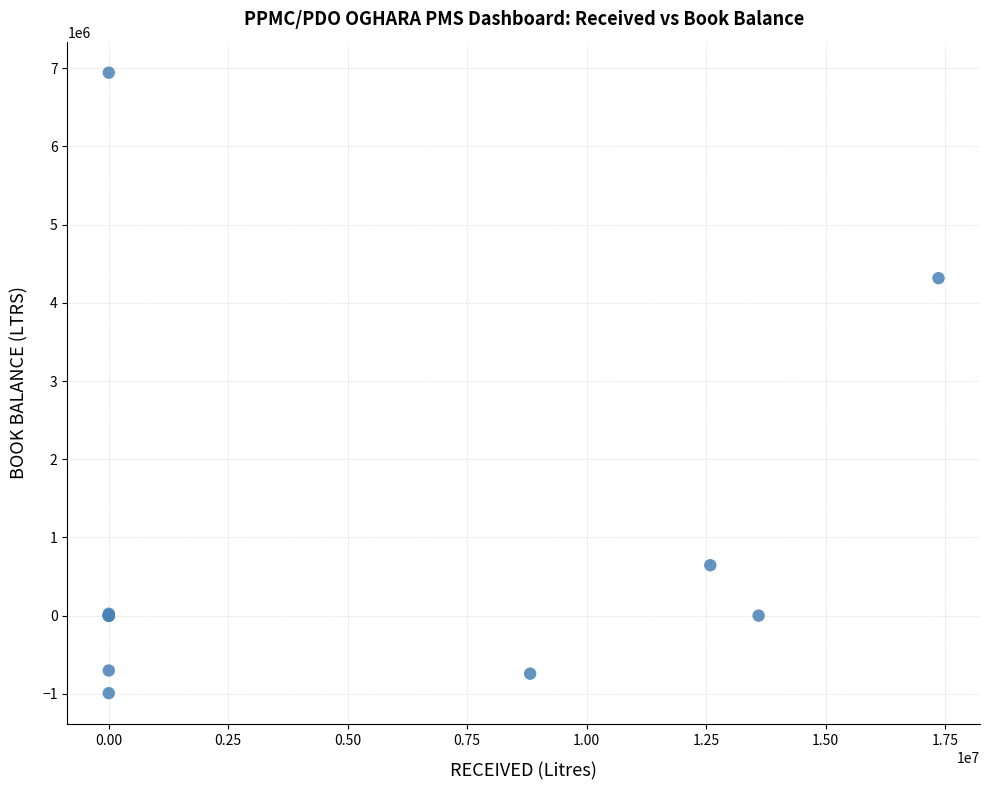

What Y value in the scatter plot is closest to 2975854?

4315535